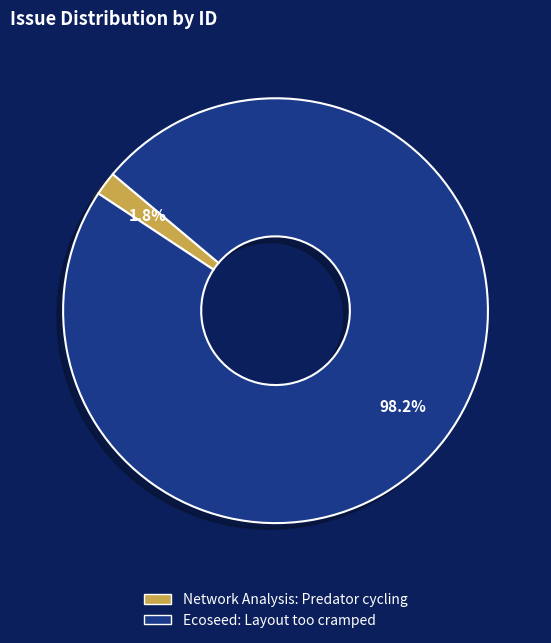

Which category has the biggest portion of the pie?

Ecoseed: Layout too cramped